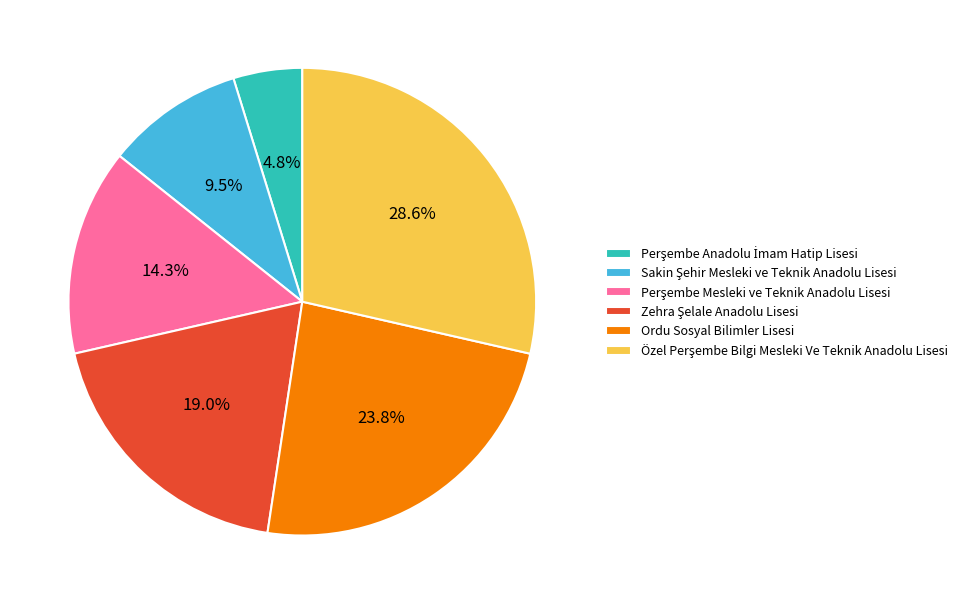

Does any single category account for the majority?

No